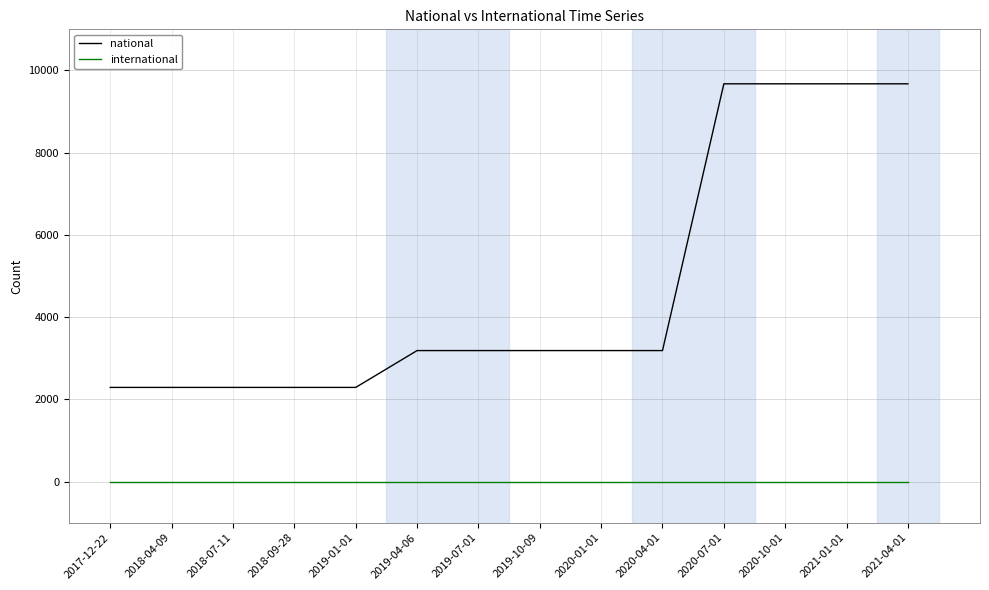

Which series has the largest range (max minus min)?

national